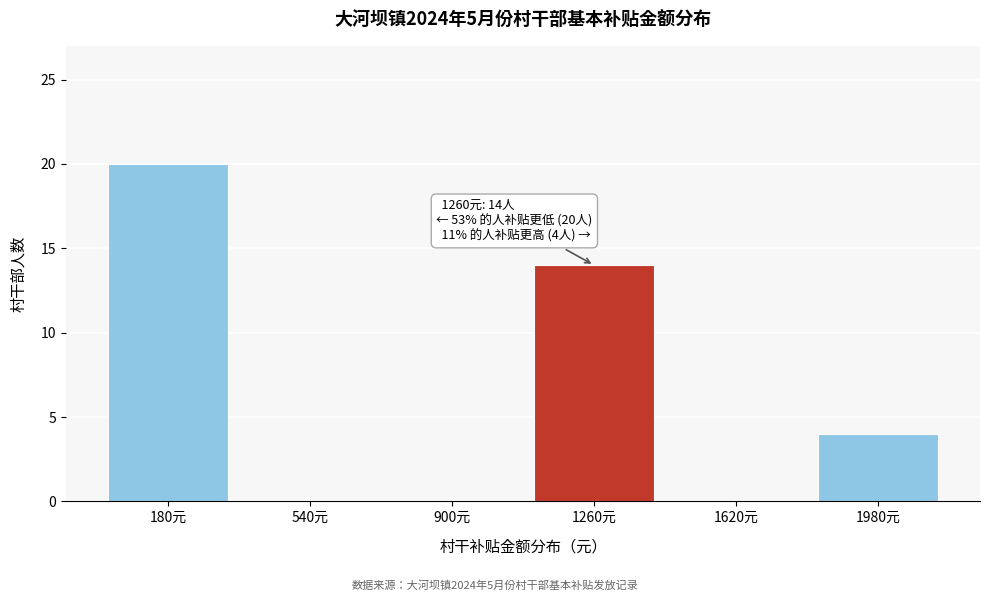

Over which range of the x-axis is the bar tallest?

0 to 360